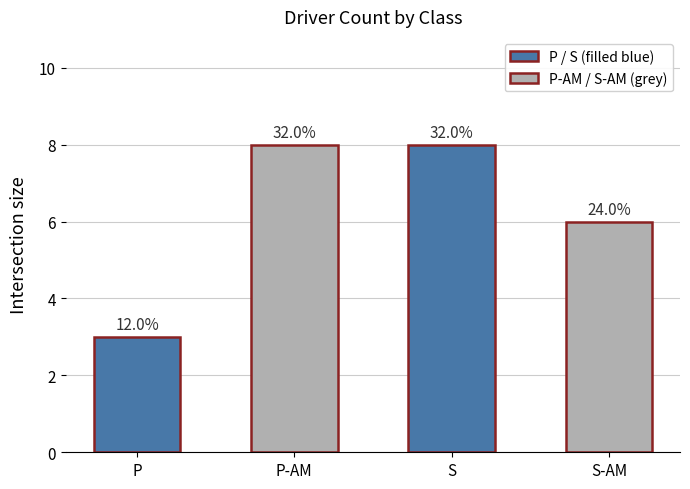

Reading right to left, extract all data points from this chart.

S-AM=6	S=8	P-AM=8	P=3